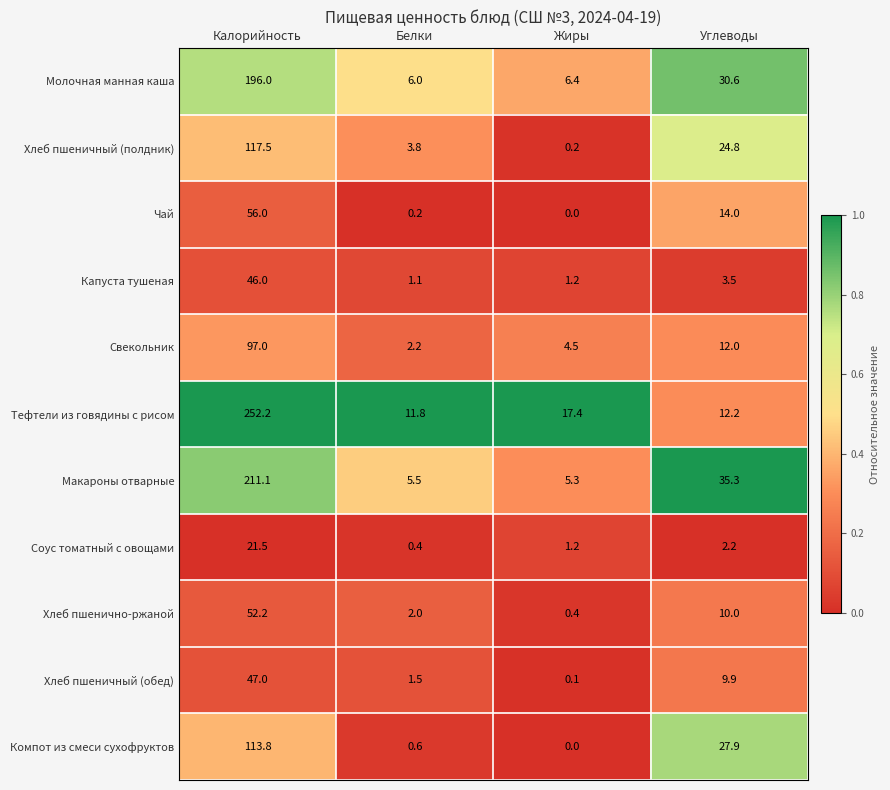

At which category does the chart reach its minimum across all series?

Жиры